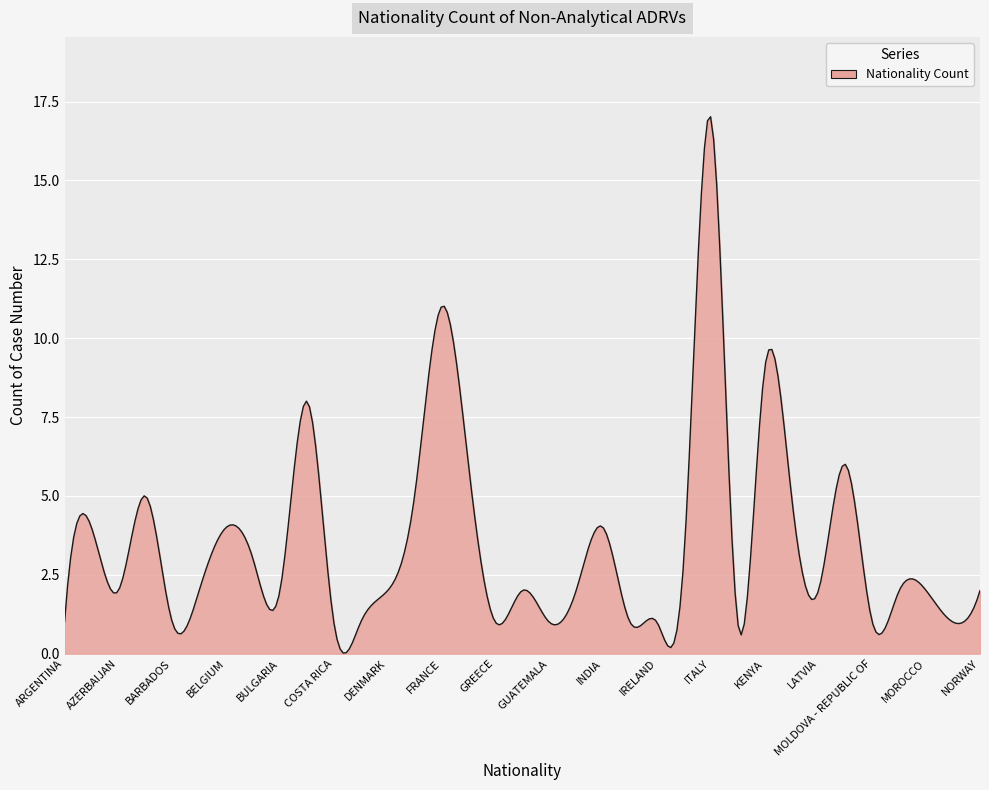

What is the greatest value displayed?

17.0